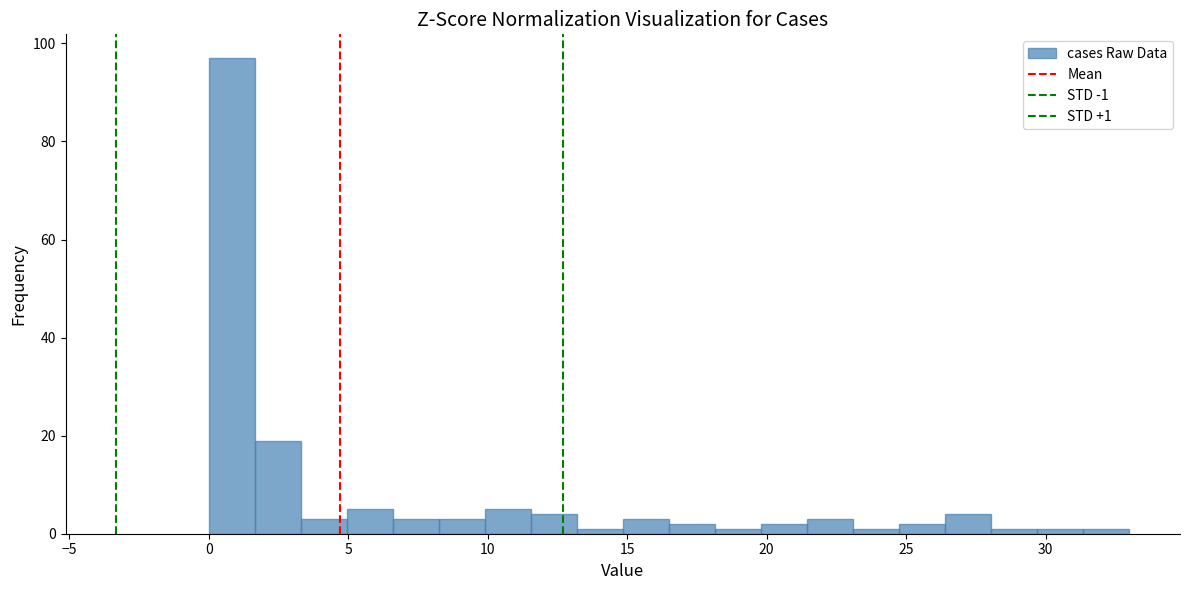

Read against the x-axis, roughly where is the centre of the tallest bar?

1.0